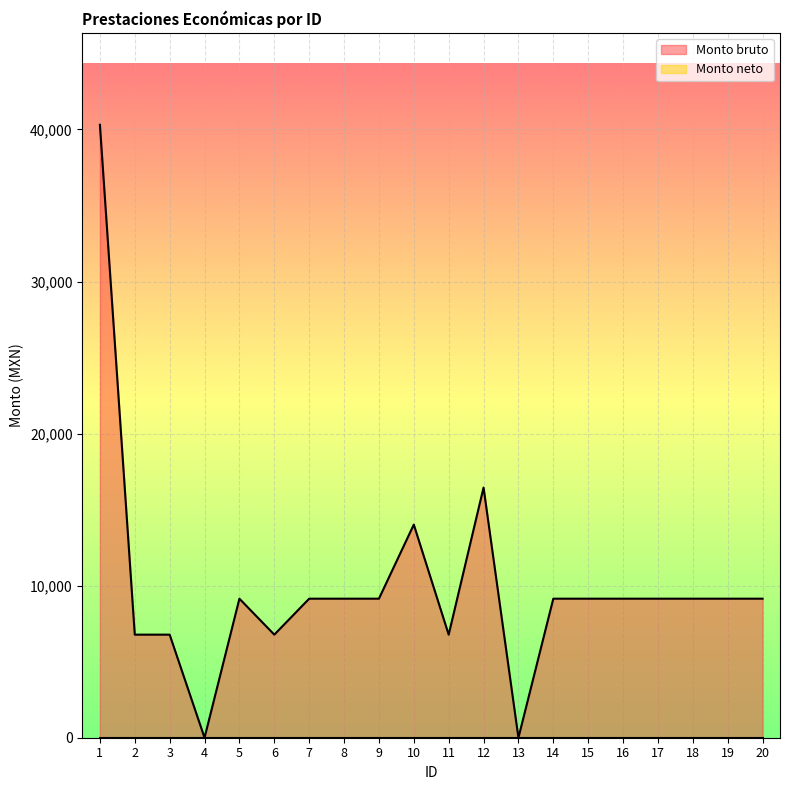

What is the difference between the maximum and minimum values?

40309.0